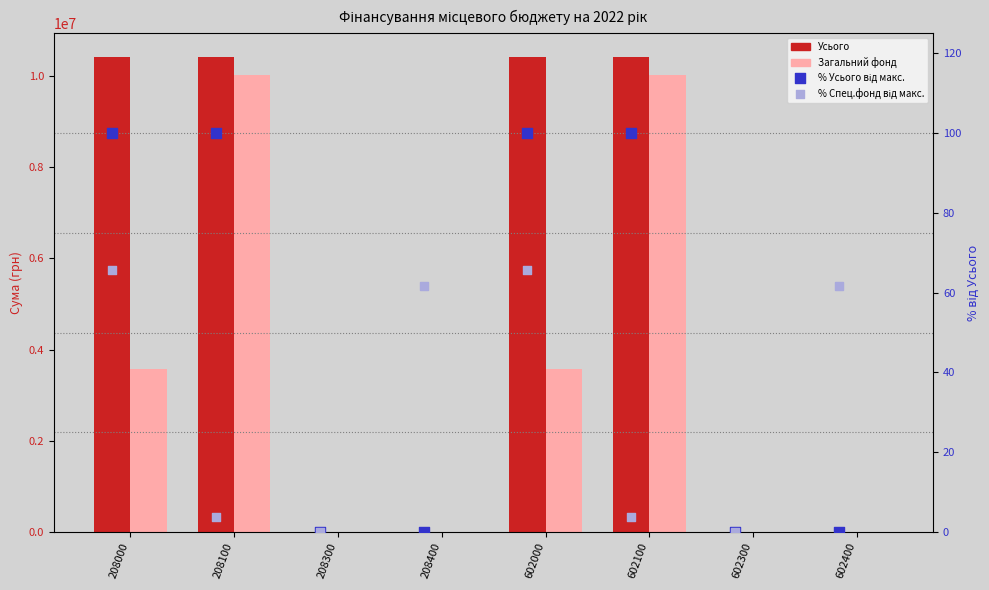

At which category is the sum across all series the highest?

208100